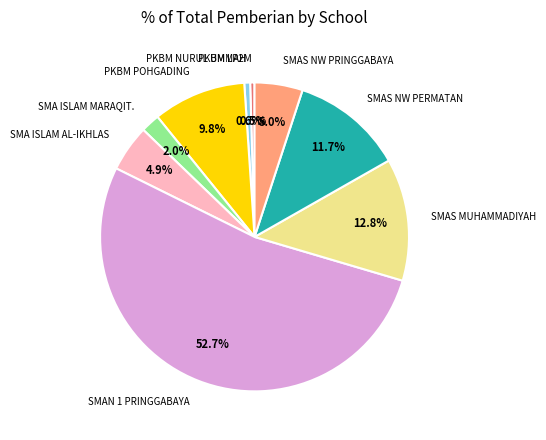

What portion of the pie excludes SMAS NW PRINGGABAYA?

95.0%